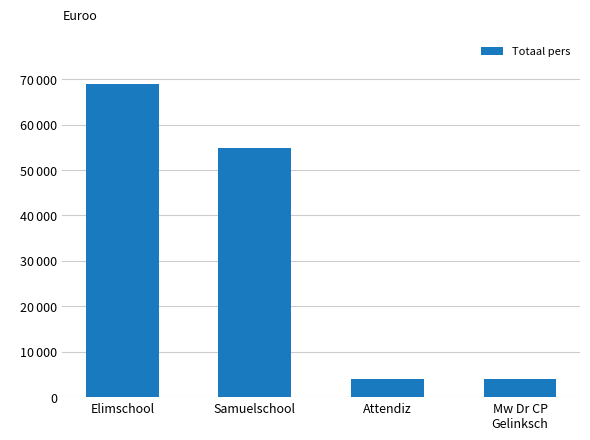

What is the change in value from Elimschool to Mw Dr CP
Gelinksch?

-64905.0